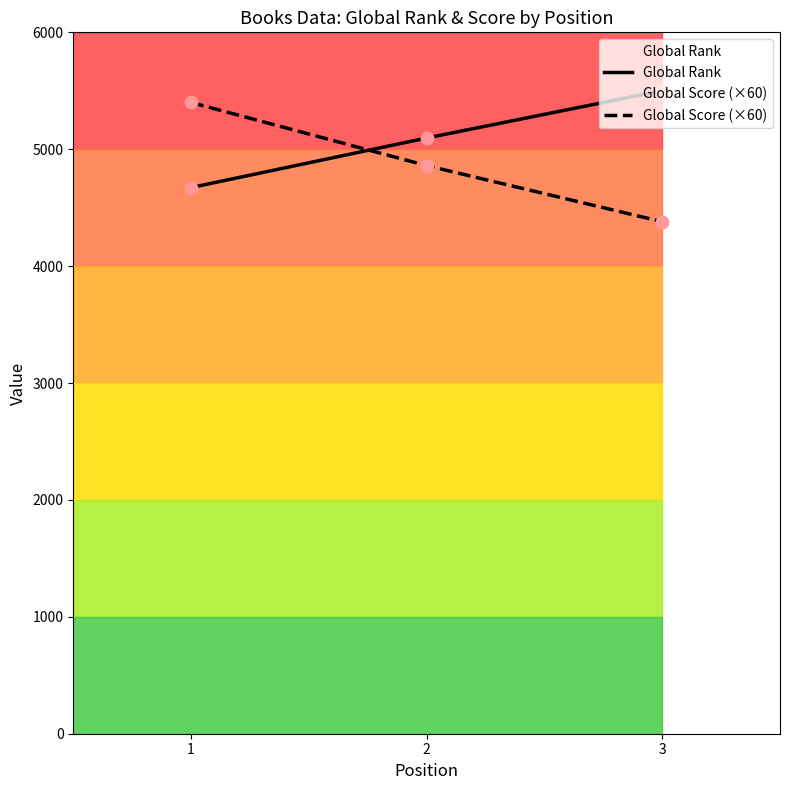

What is the total value across all series at 2?

9956